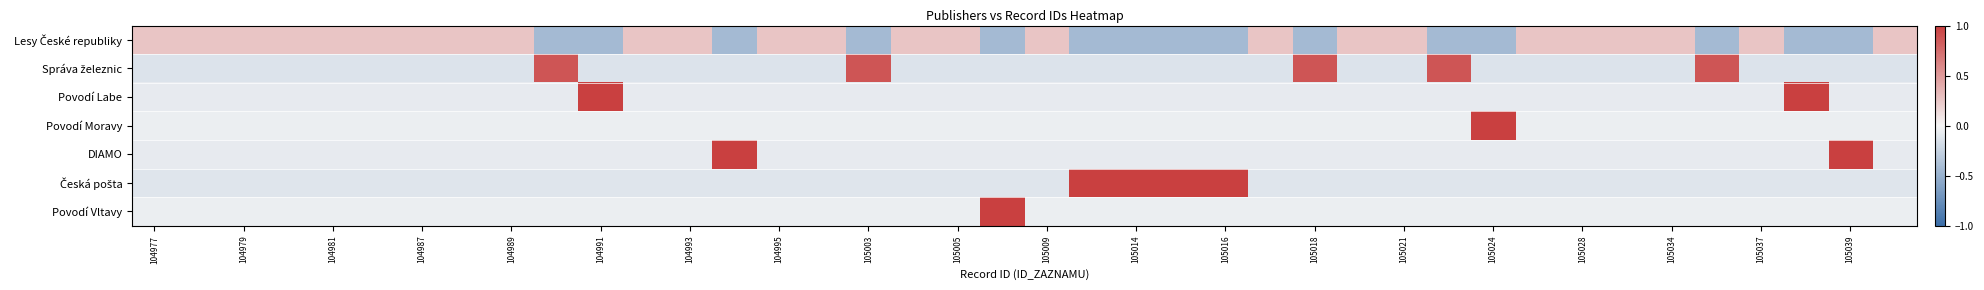

What is the greatest value displayed?

1.0